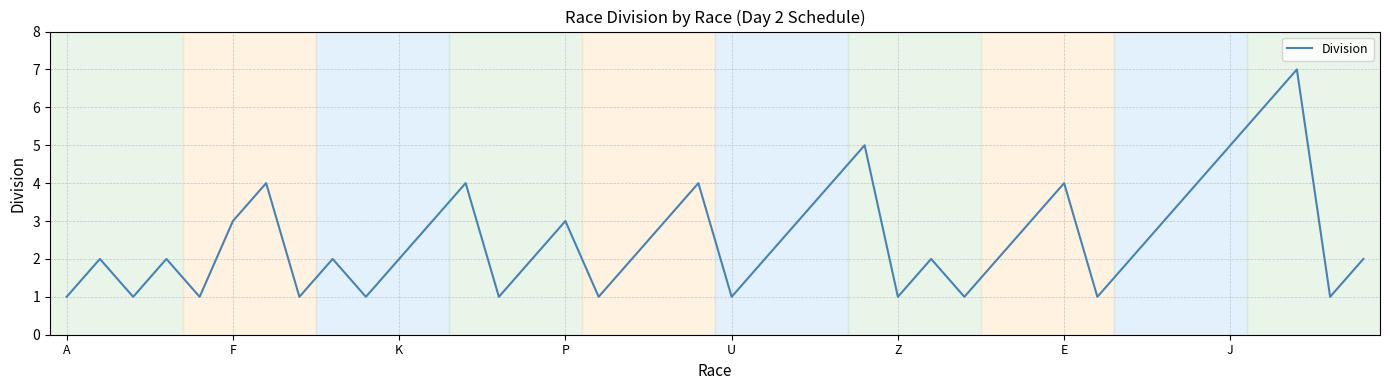

What is the maximum value shown in the chart?

7